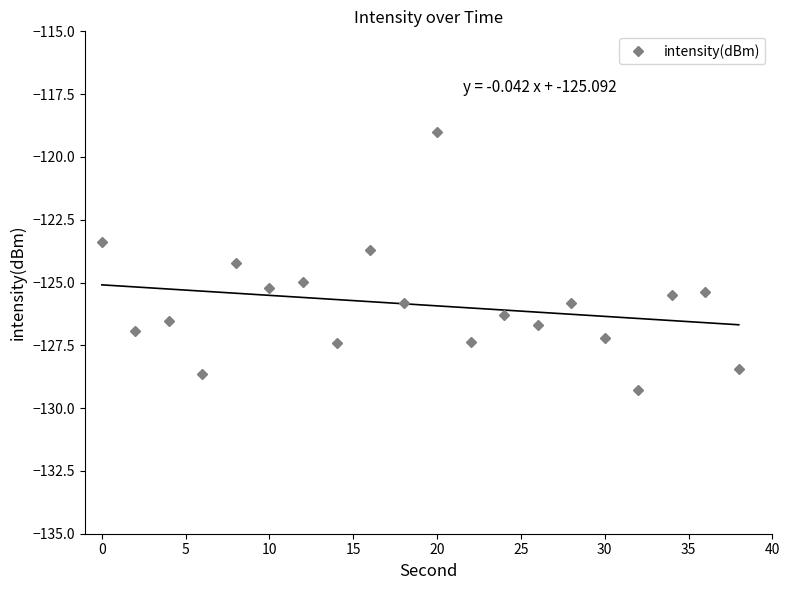

What is the minimum value for intensity(dBm)?

-129.3